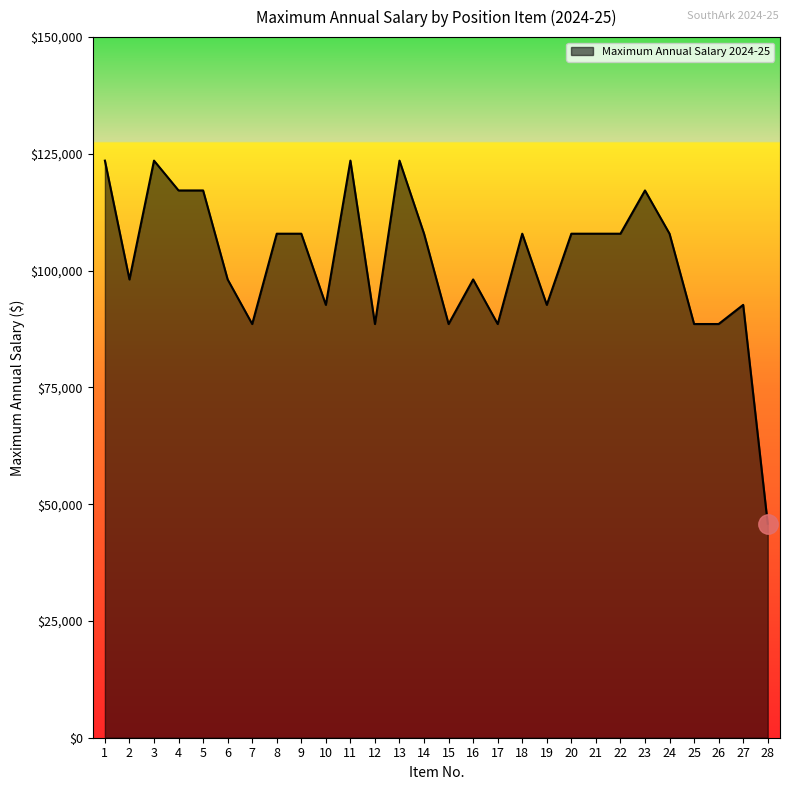

Which label corresponds to the smallest value in the chart?

28